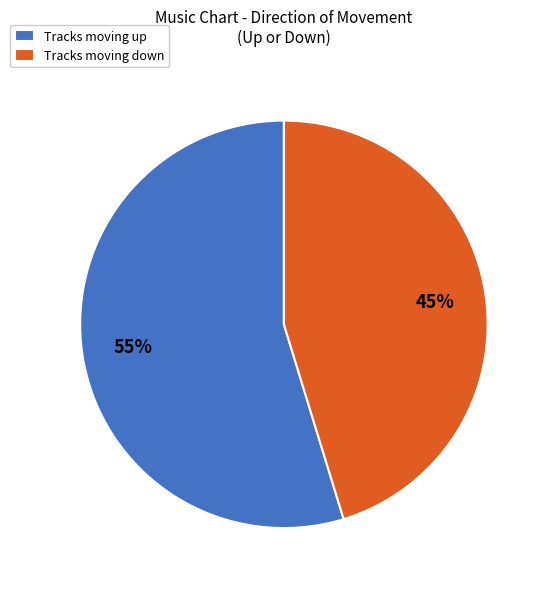

What is the majority slice?

Tracks moving up